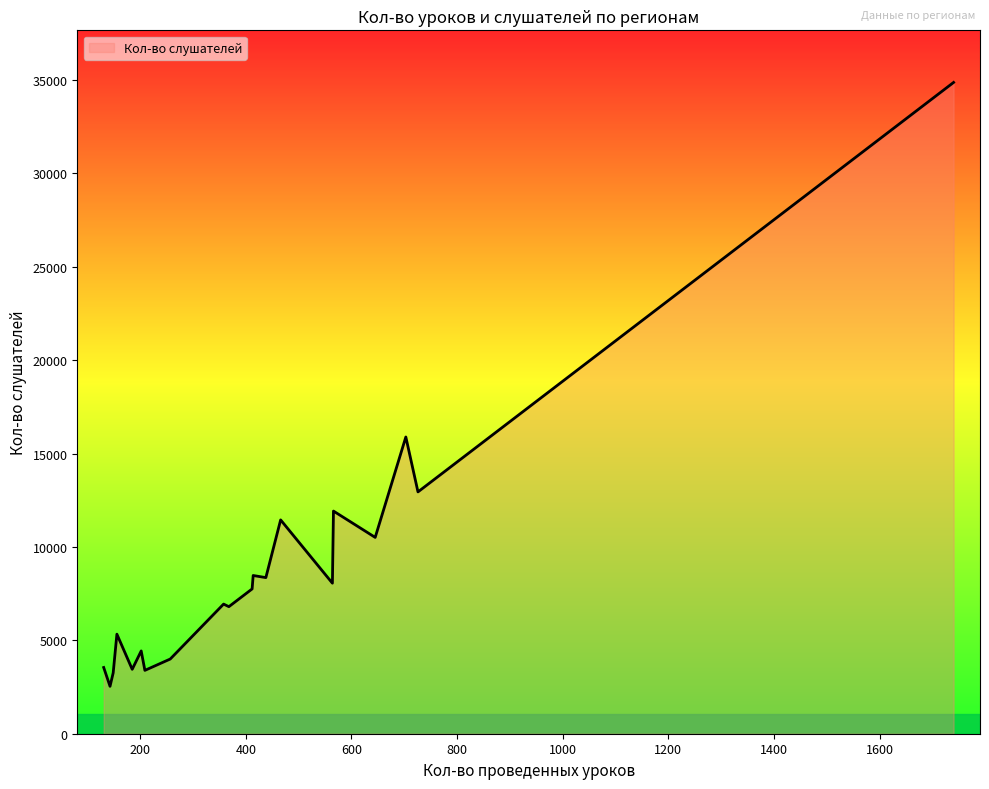

What is the difference between the maximum and minimum values?

32331